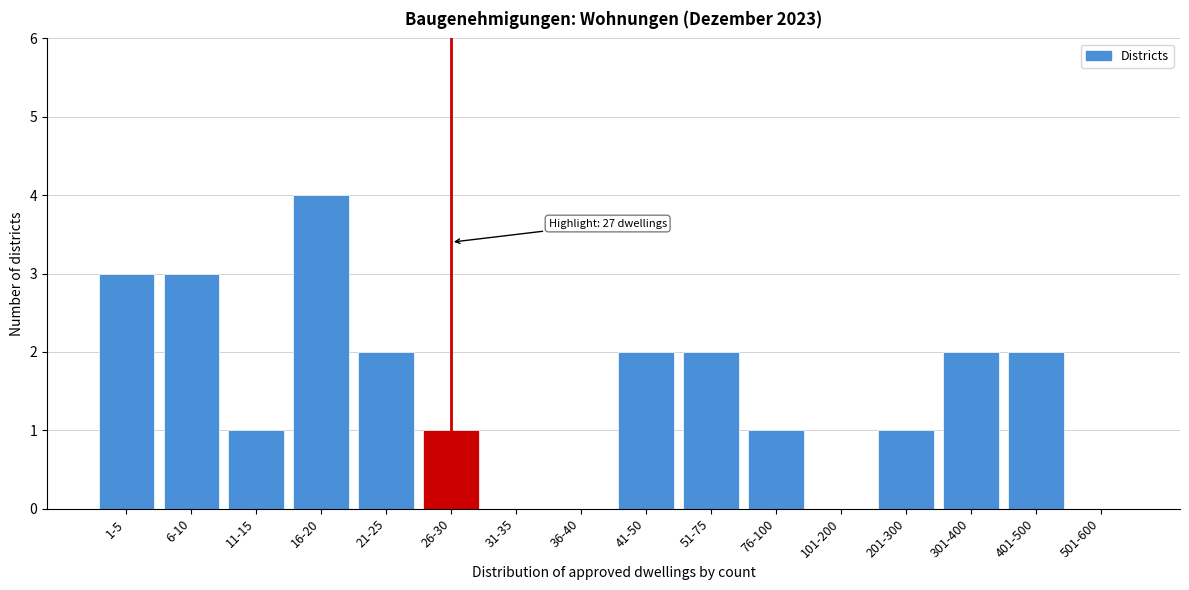

Reading left to right, what are all the values shown in this chart?

1-5=3	6-10=3	11-15=1	16-20=4	21-25=2	26-30=1	31-35=0	36-40=0	41-50=2	51-75=2	76-100=1	101-200=0	201-300=1	301-400=2	401-500=2	501-600=0